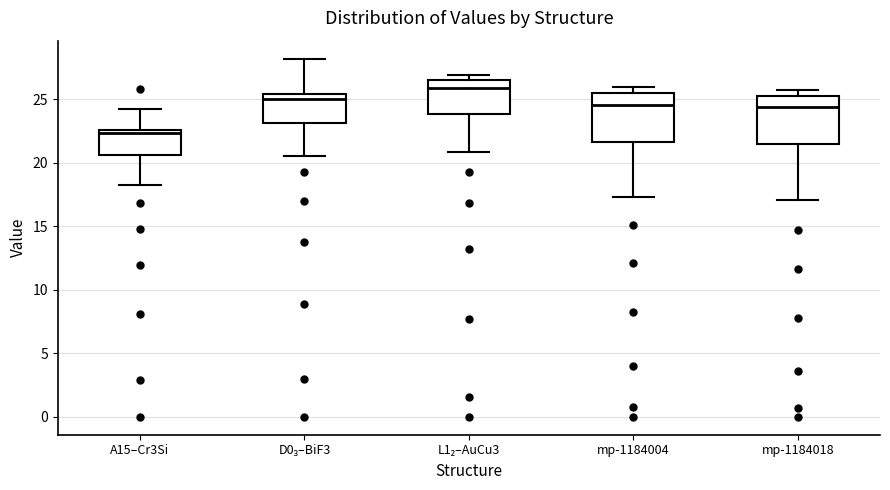

Where does the lower whisker of the box for mp-1184004 end on the y-axis? The values are not printed on the chart, so give them approximately, as read against the axis.

17.5